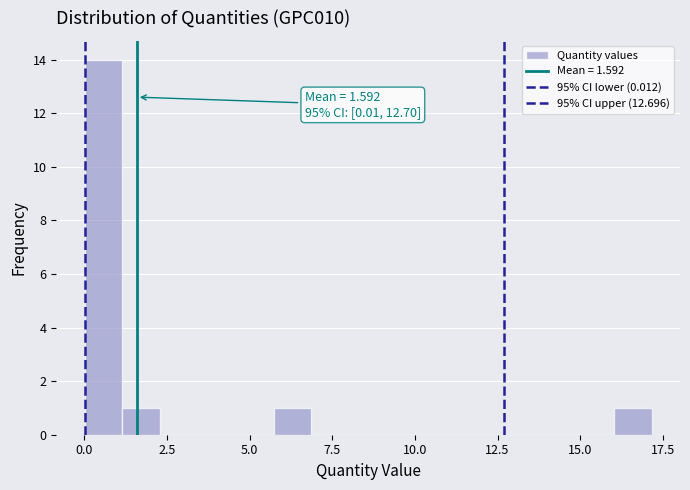

Around what value on the x-axis is the tallest bar? Give the approximate position of its centre, as read against the axis.

0.5